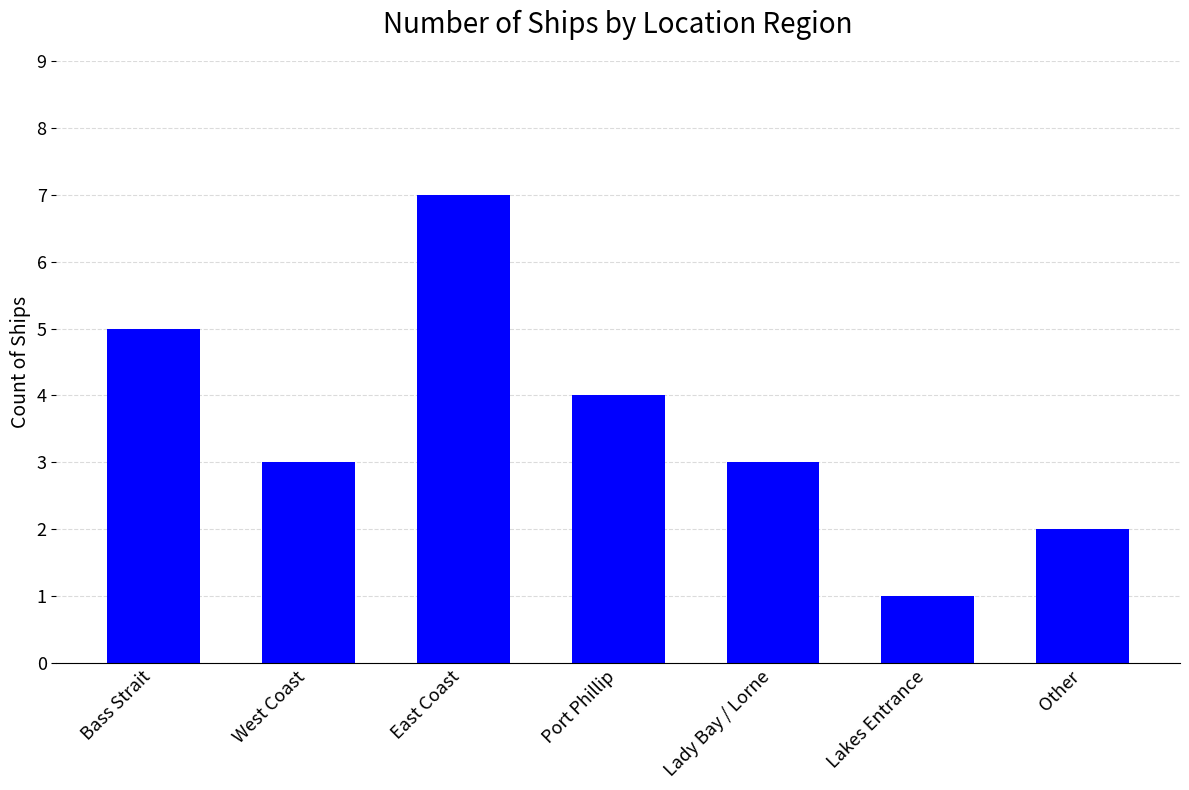

Approximately how many times larger is the value at Other compared to Lady Bay / Lorne?

0.7